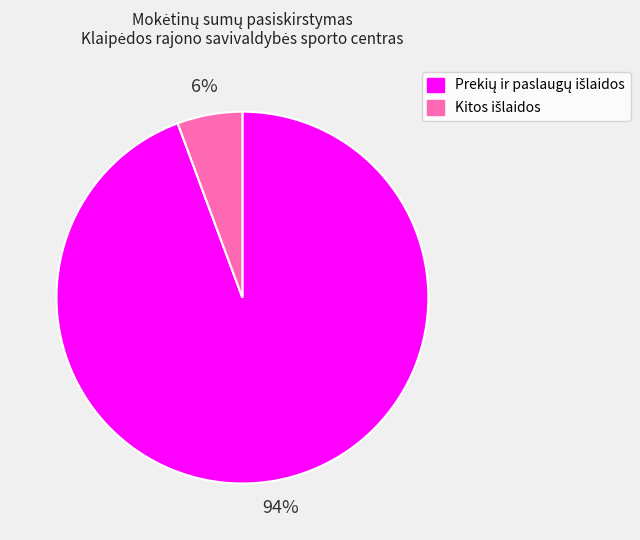

How many segments does this pie chart have?

2